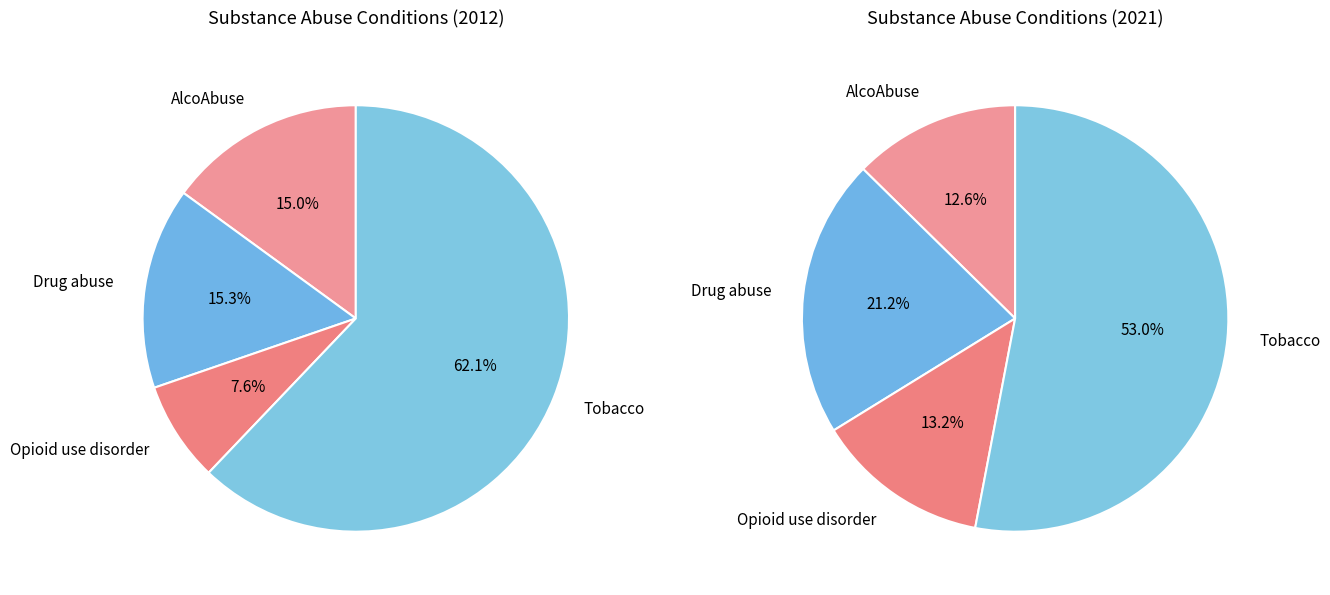

Count the number of slices in the pie.

4